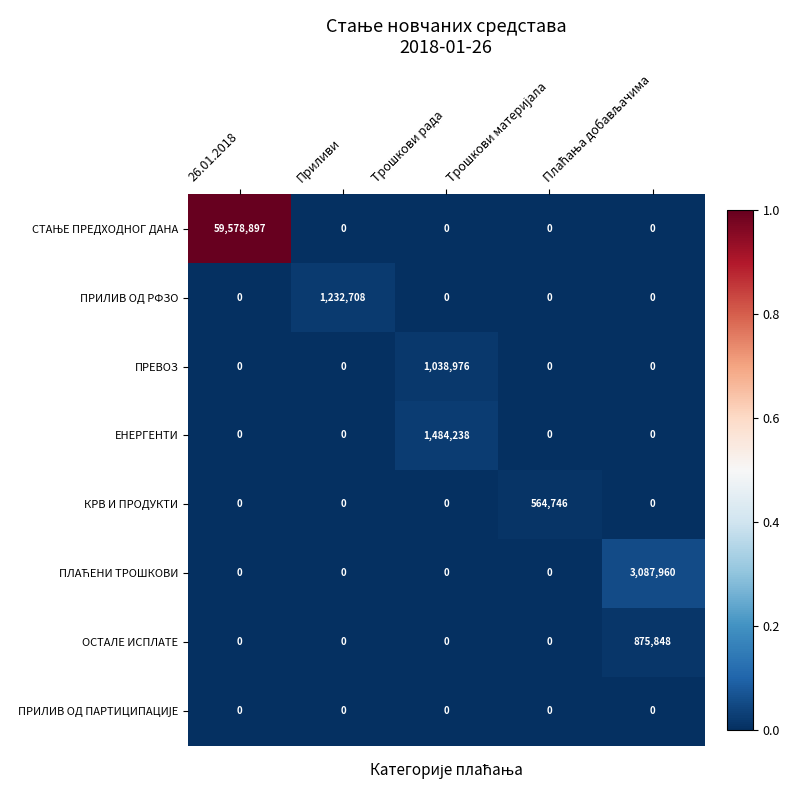

The ПРЕВОЗ series shows 0 at Приливи. True or false?

True